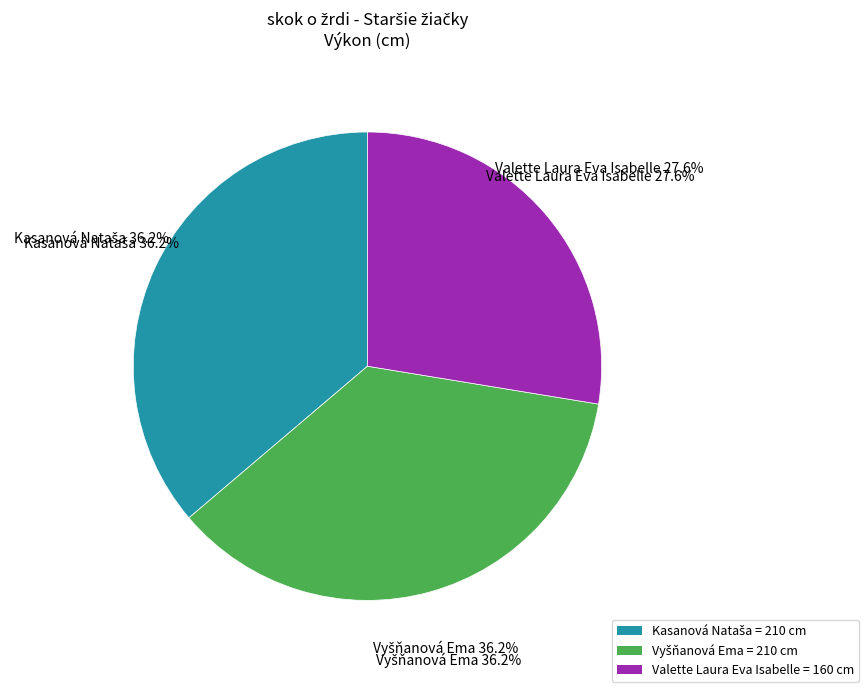

What is the smallest slice in the pie chart?

Valette Laura Eva Isabelle